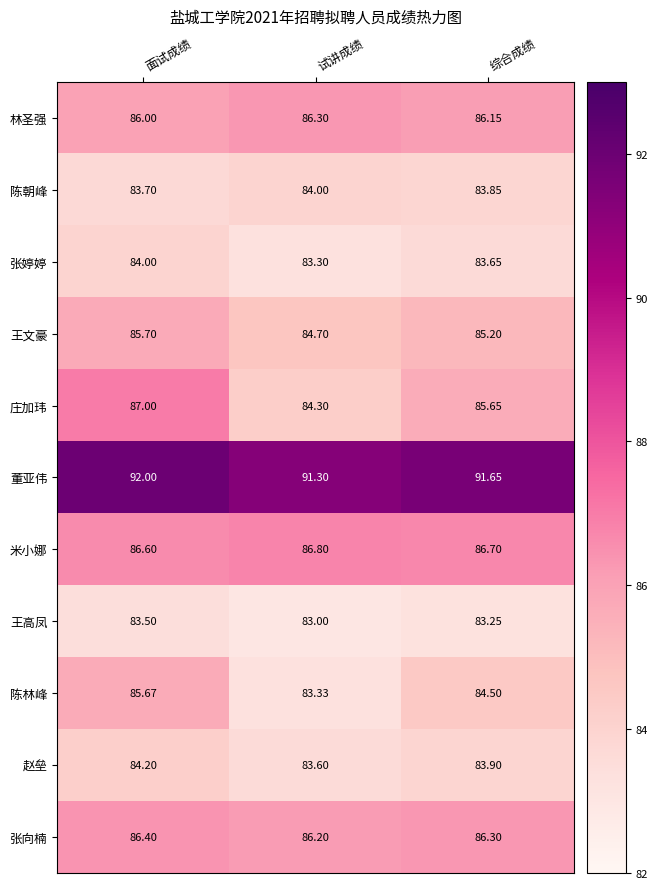

Which category has the highest value across all series?

面试成绩